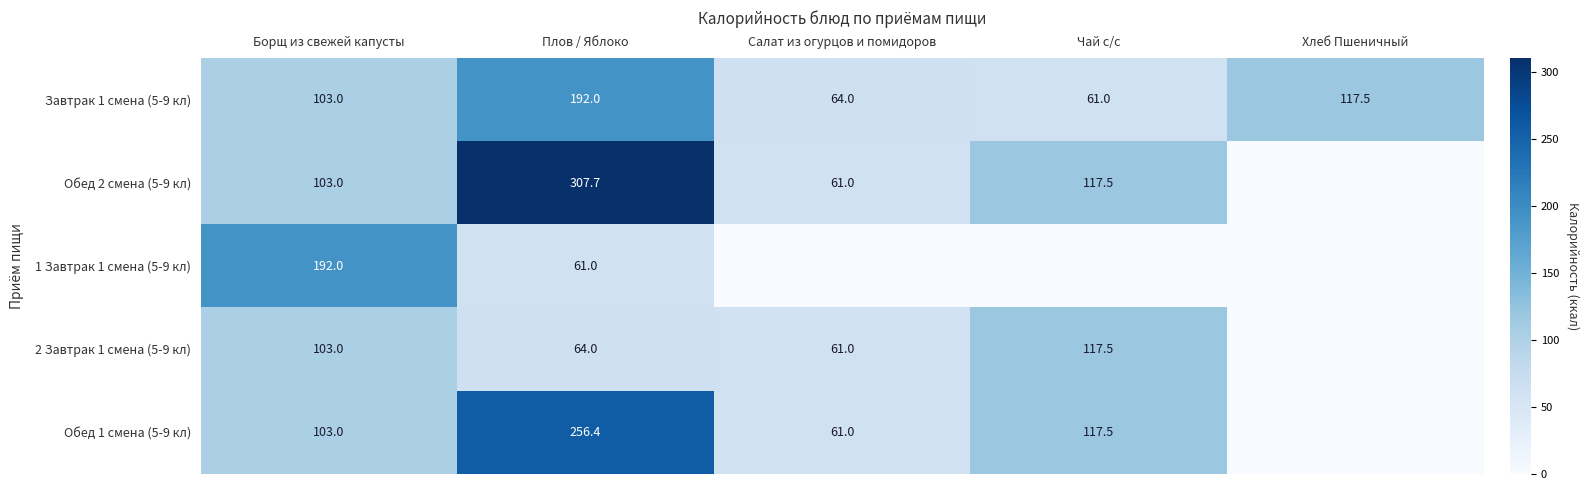

What is the difference between the highest and lowest values at Борщ из свежей капусты?

89.0